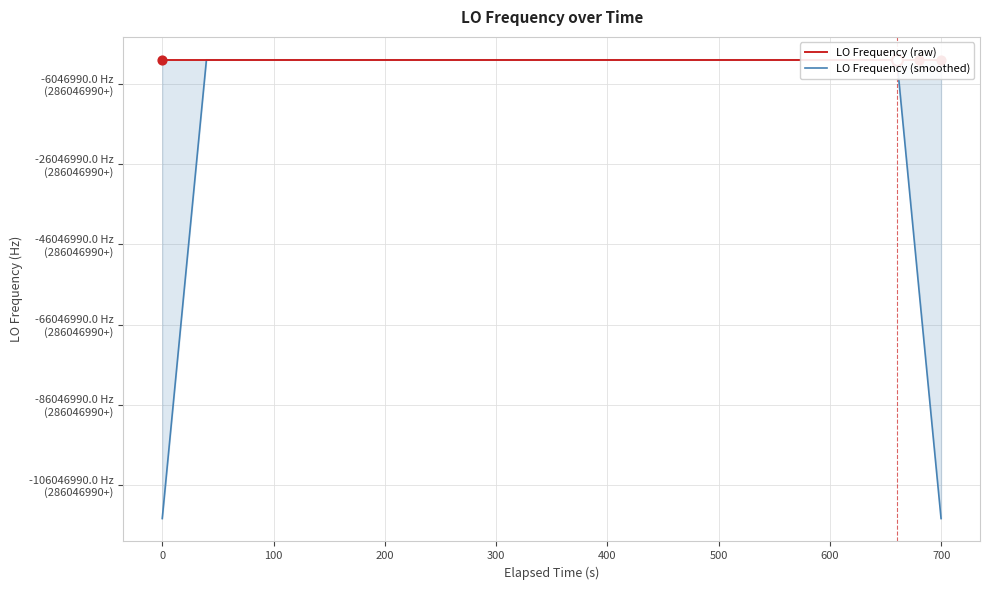

What are all the series names shown in the legend?

LO Frequency (raw), LO Frequency (smoothed)